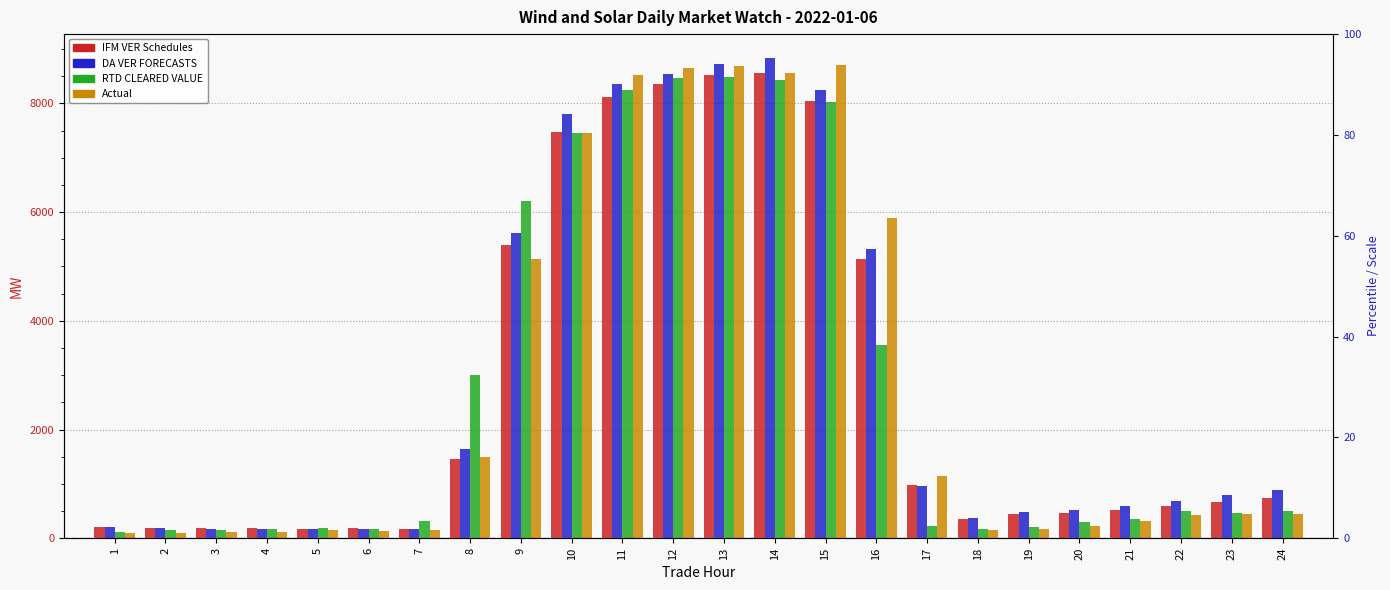

Which series has the widest spread of values?

DA VER FORECASTS